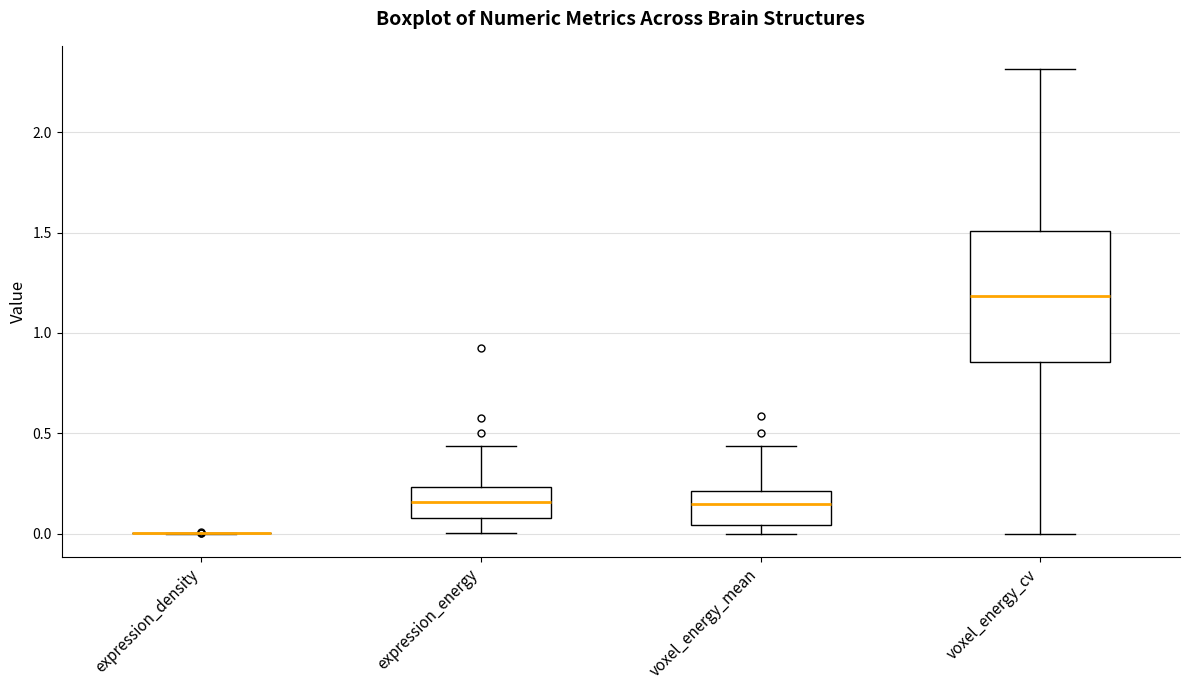

Where is the upper edge of the box for expression_energy on the y-axis? The values are not printed on the chart, so give them approximately, as read against the axis.

0.25